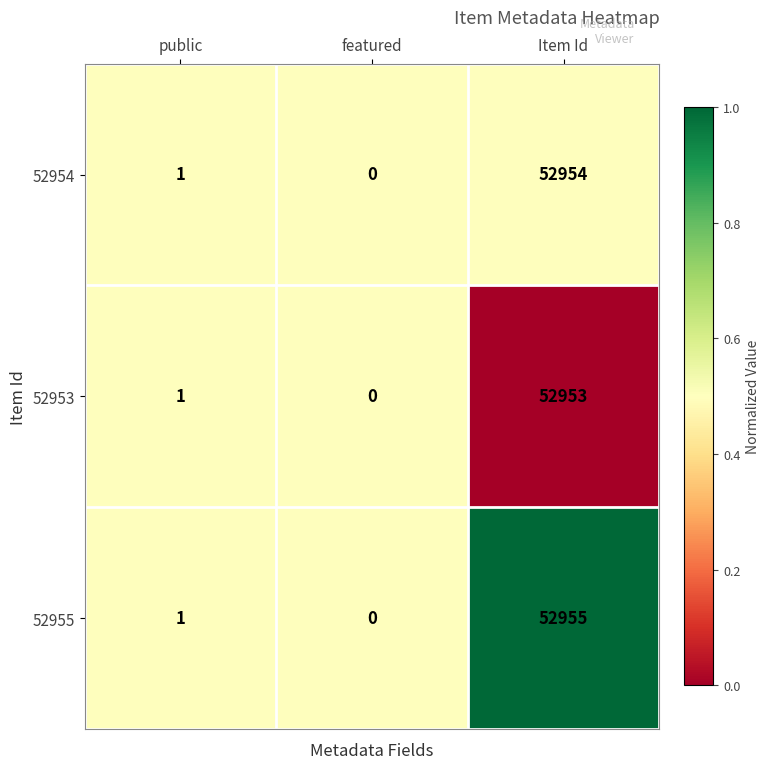

Which category has the lowest value in the 52954 series?

featured